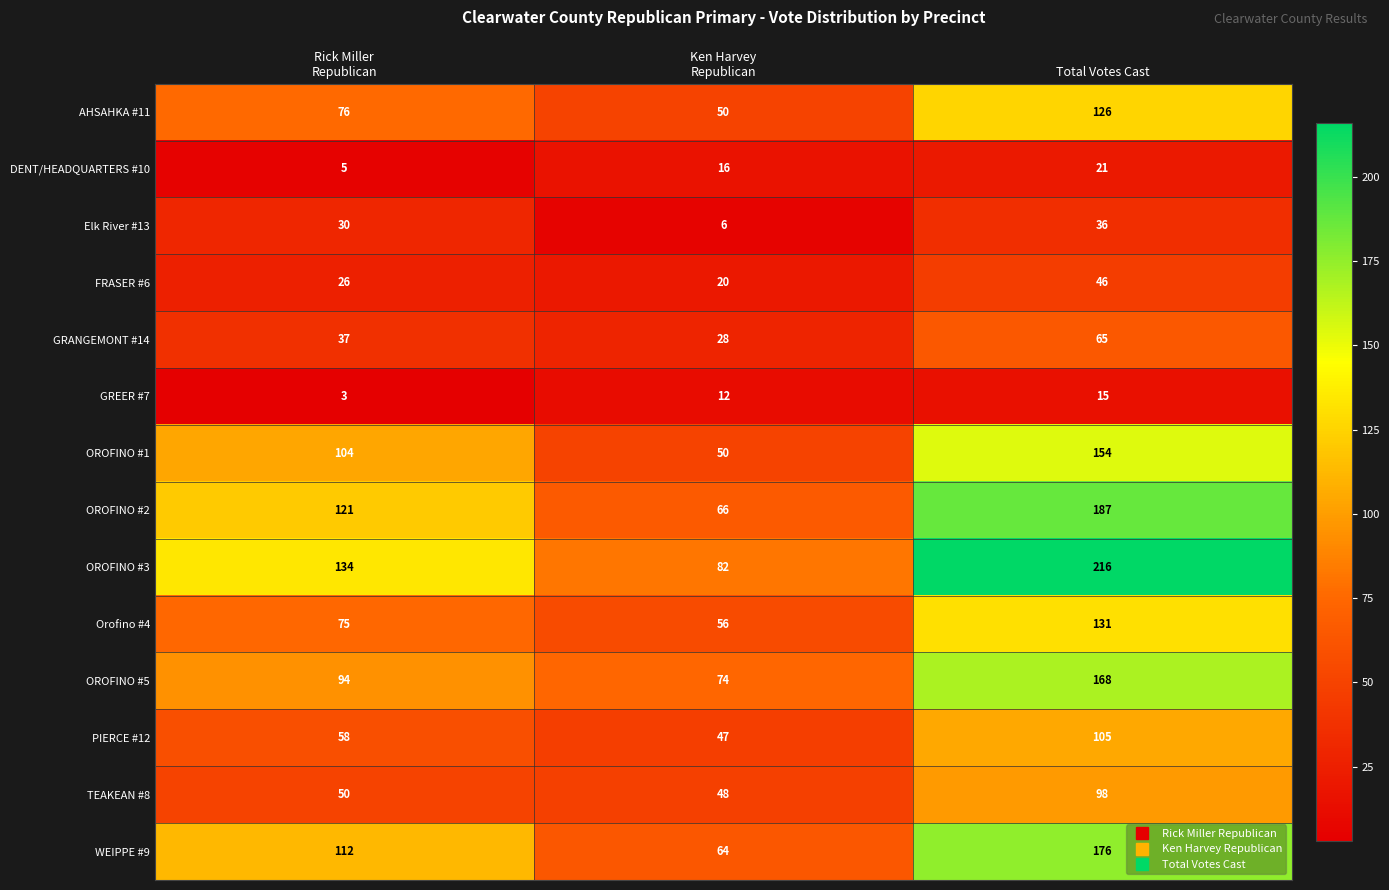

Which series has the largest total across all categories?

OROFINO #3